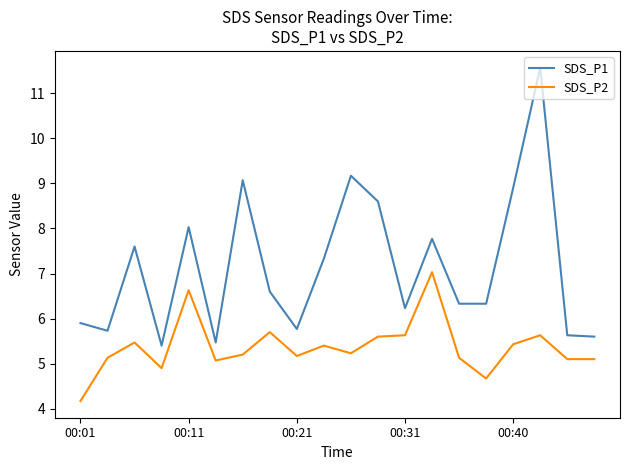

What is the difference between the maximum and minimum values in the SDS_P1 series?

6.2